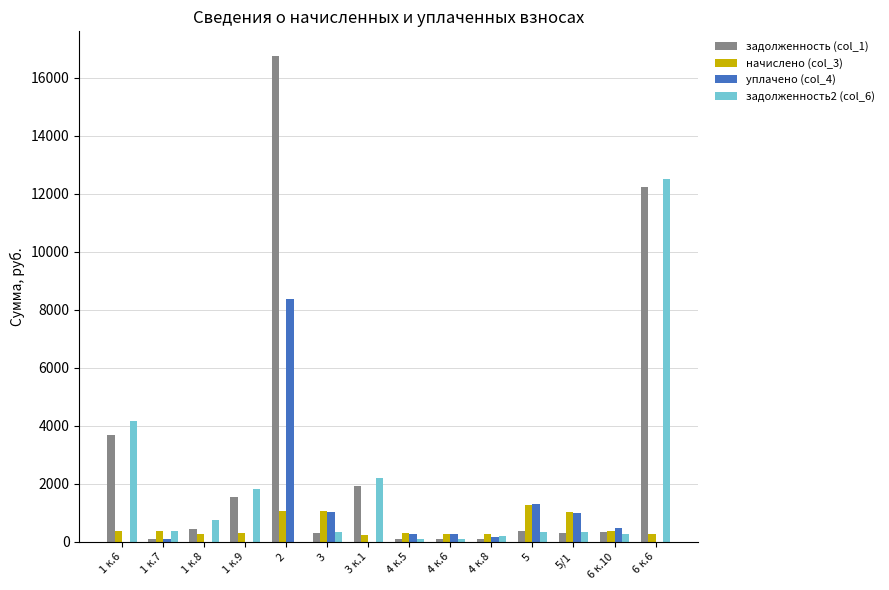

At which label does задолженность2 (col_6) reach its peak?

6 к.6